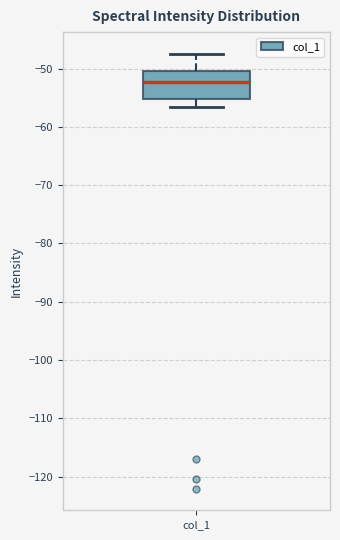

Where does the upper whisker of the box for col_1 end on the y-axis? The values are not printed on the chart, so give them approximately, as read against the axis.

-47